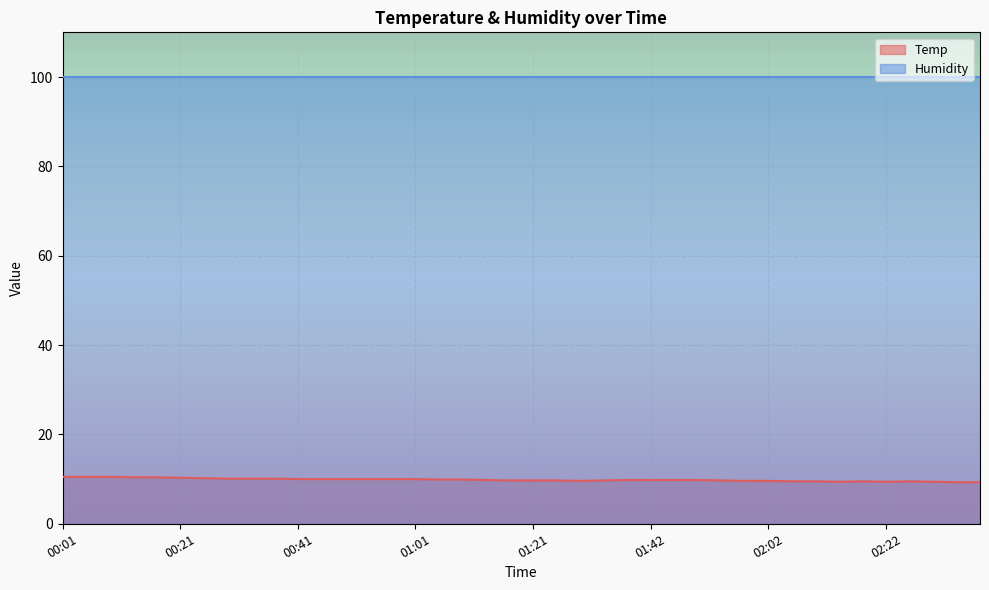

List the labels in order of value, smallest first.

02:34, 02:38, 02:14, 02:22, 02:30, 02:06, 02:10, 02:18, 02:26, 01:29, 01:58, 02:02, 01:17, 01:21, 01:25, 01:34, 01:54, 01:13, 01:38, 01:42, 01:46, 01:50, 01:05, 01:09, 00:41, 00:45, 00:49, 00:53, 00:57, 01:01, 00:29, 00:33, 00:37, 00:25, 00:21, 00:13, 00:17, 00:01, 00:05, 00:09